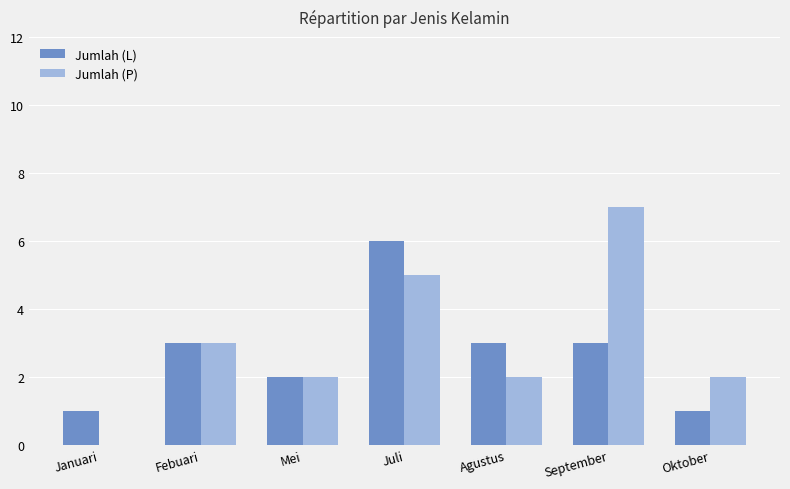

Is the value of Jumlah (L) at September greater than the value of Jumlah (P) at Oktober?

Yes